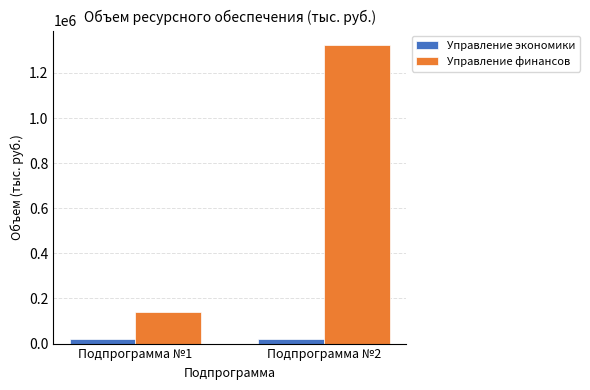

Between Подпрограмма №1 and Подпрограмма №2, which series saw the biggest shift?

Управление финансов